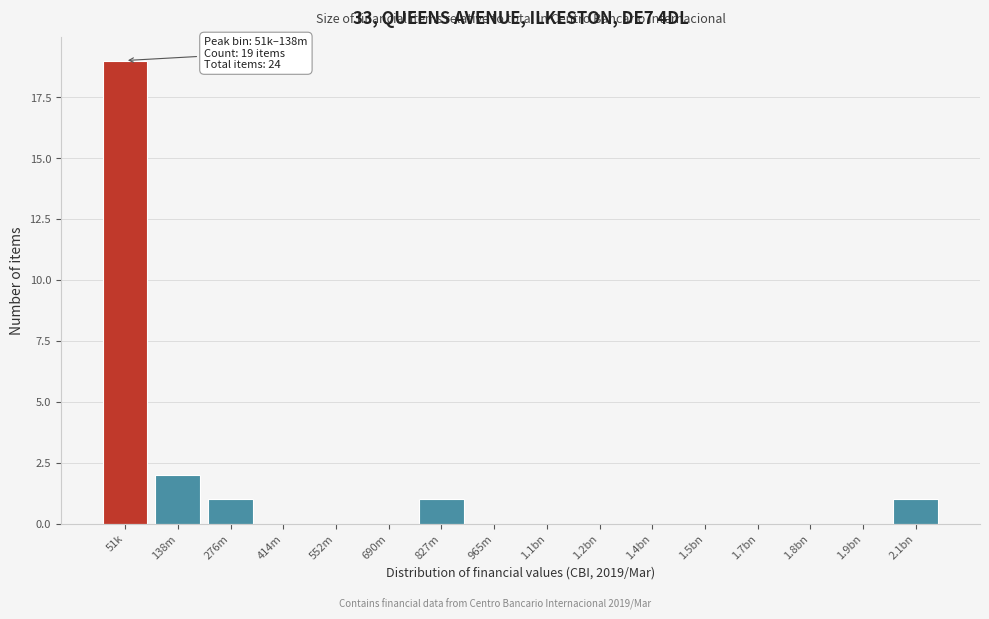

Reading left to right, transcribe all the data shown in this chart.

51k=19	138m=2	276m=1	414m=0	552m=0	690m=0	827m=1	965m=0	1.1bn=0	1.2bn=0	1.4bn=0	1.5bn=0	1.7bn=0	1.8bn=0	1.9bn=0	2.1bn=1